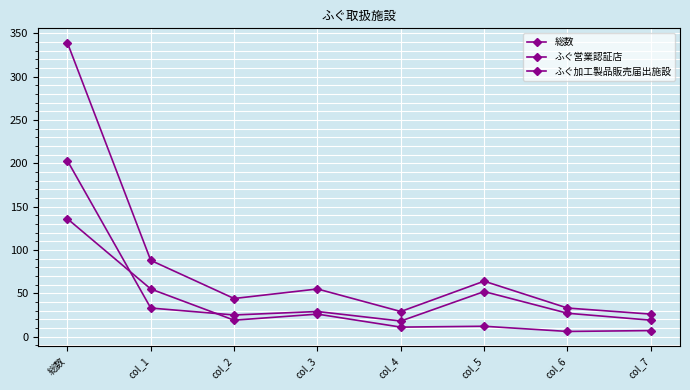

Which series has the largest range (max minus min)?

総数